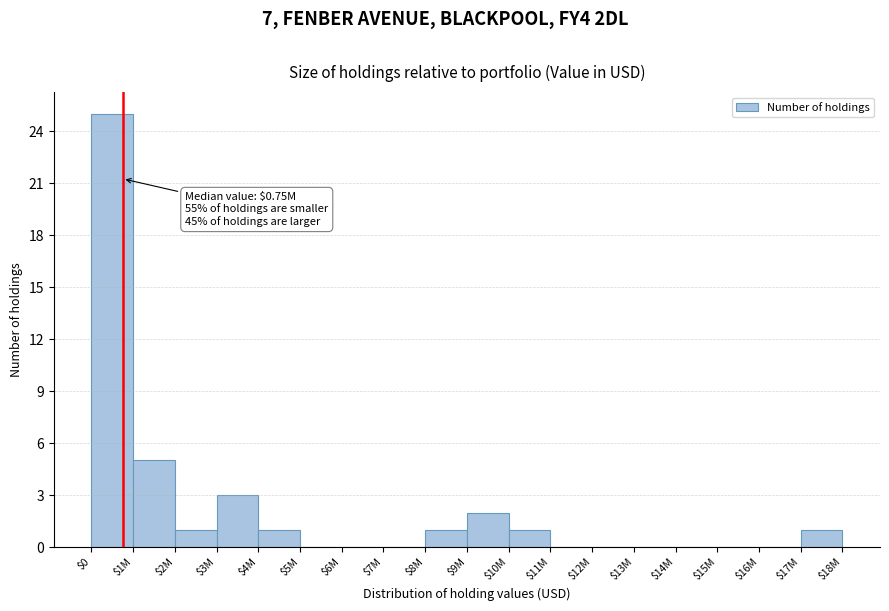

What is the sum of all values?

40